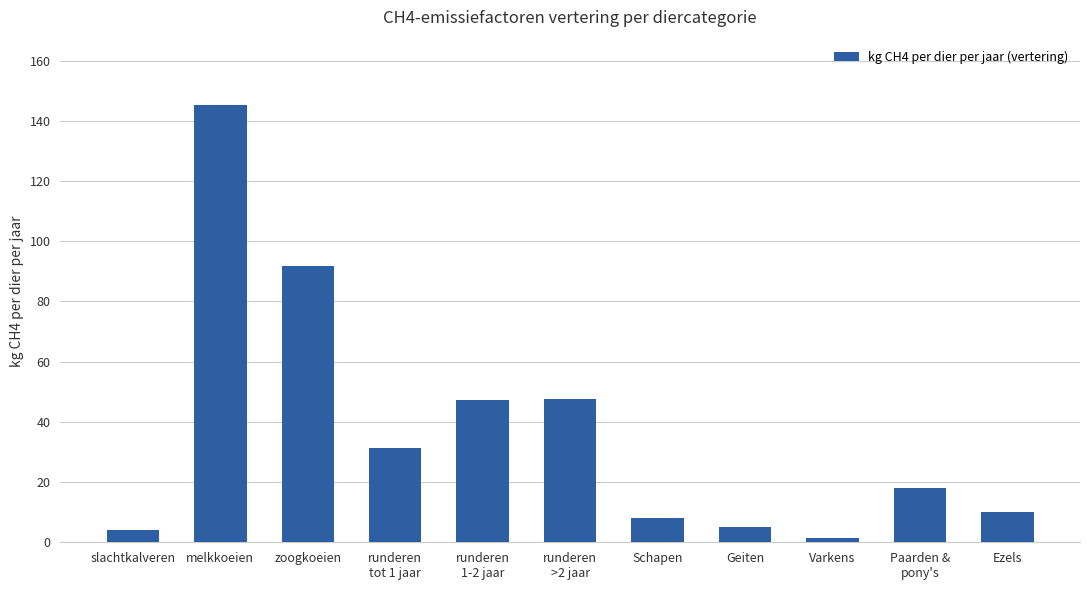

What position from the left is runderen
1-2 jaar?

5